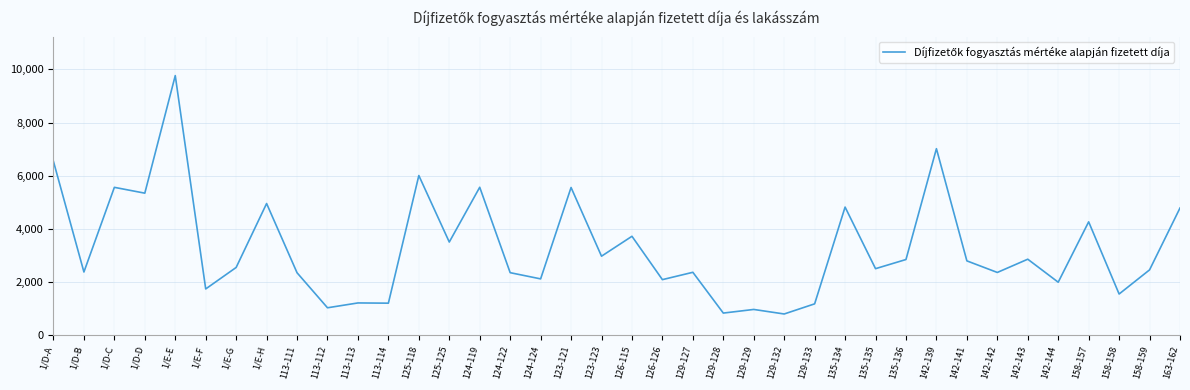

How many distinct data groups are displayed?

1